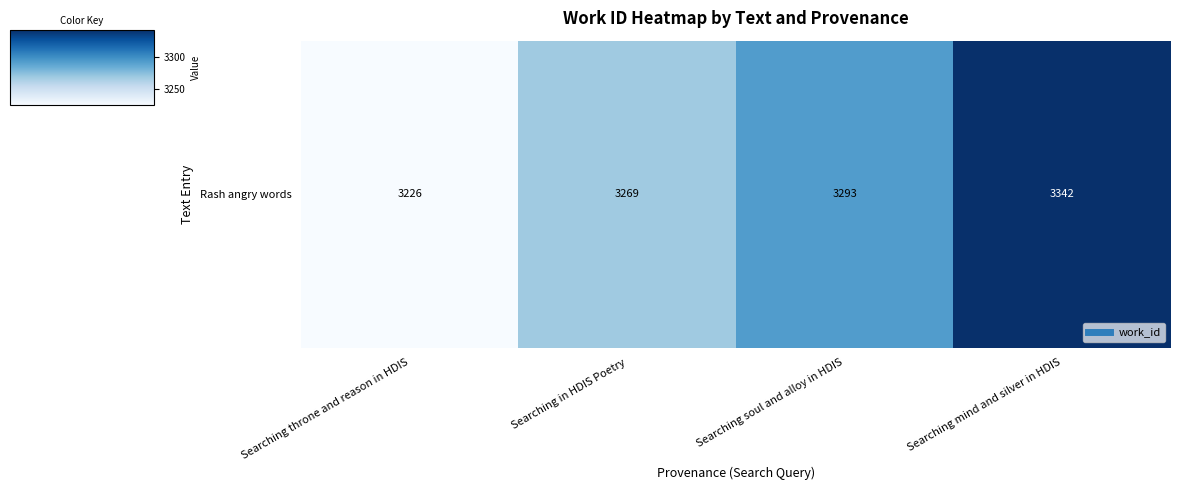

What is the difference between the maximum and minimum values?

116